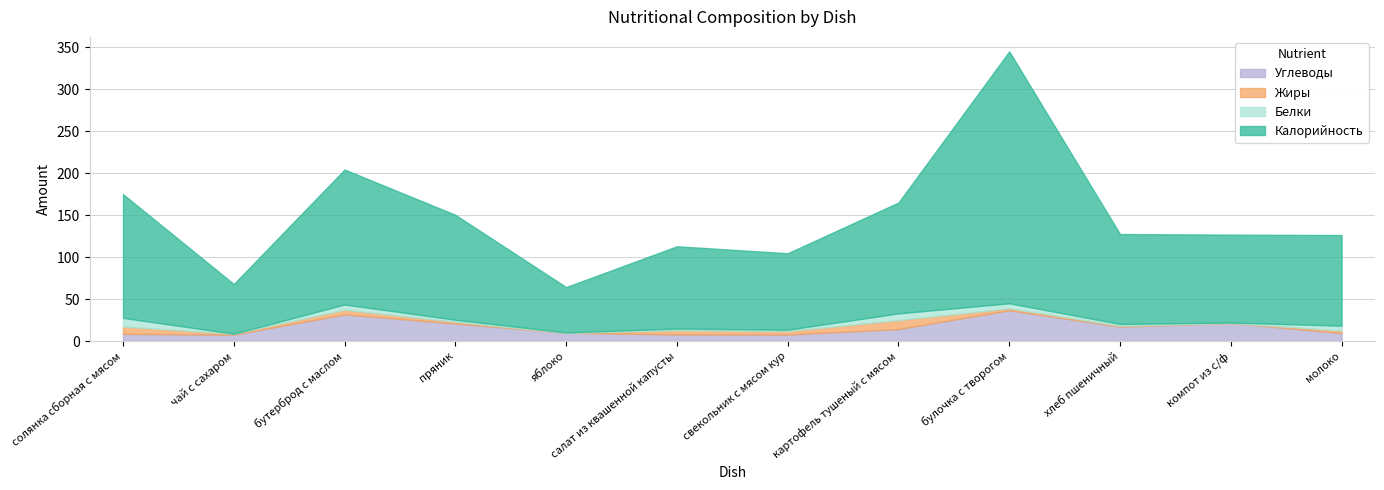

At which label is Жиры closest to 5?

салат из квашенной капусты